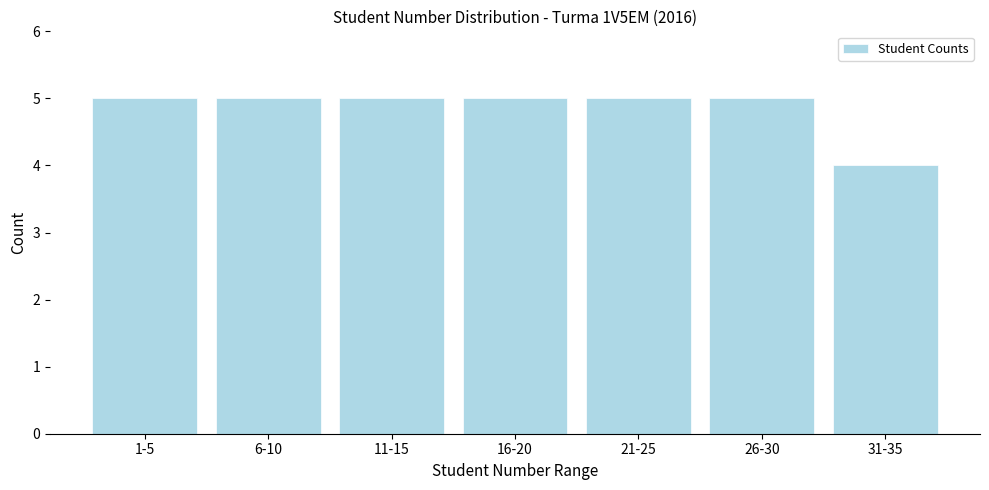

Reading left to right, extract all data points from this chart.

5	5	5	5	5	5	4